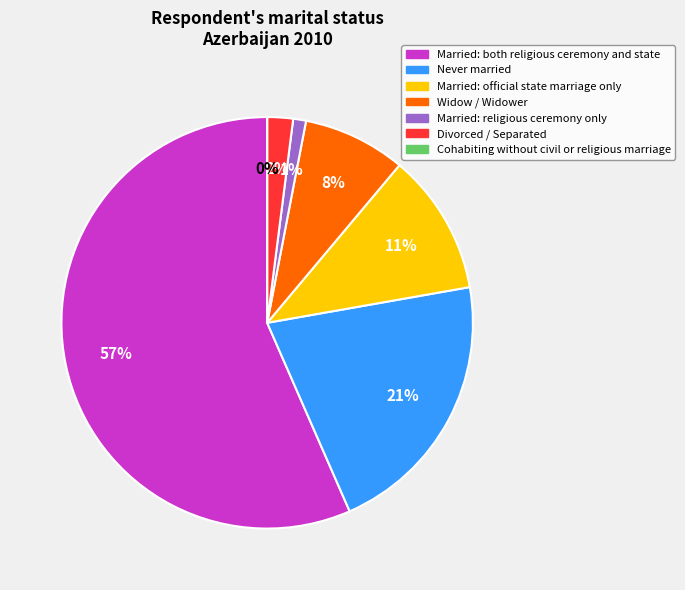

Rank the categories by value from highest to lowest.

Married: both religious ceremony and state, Never married, Married: official state marriage only, Widow / Widower, Divorced / Separated, Married: religious ceremony only, Cohabiting without civil or religious marriage